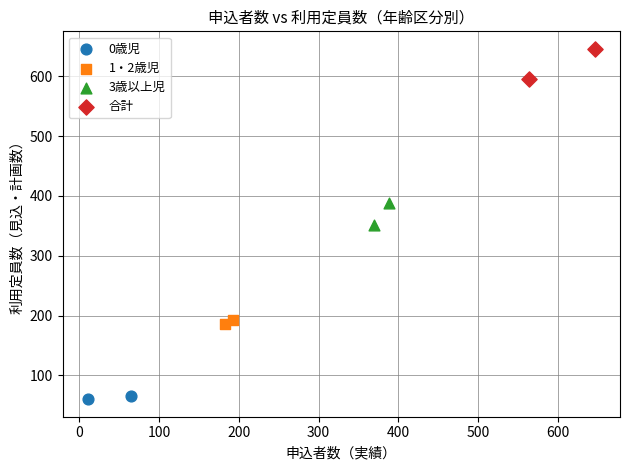

Which series has the widest spread of Y values?

合計